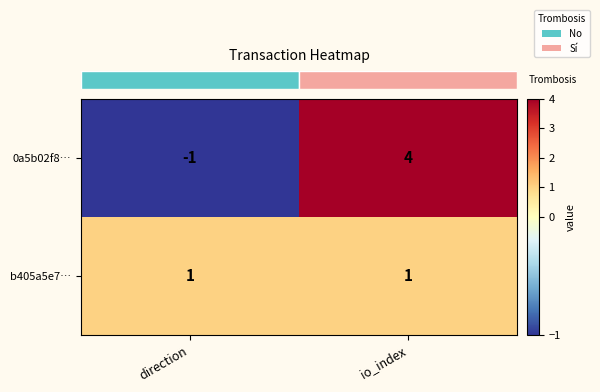

List the series in order of their peak value, highest first.

0a5b02f8…, b405a5e7…